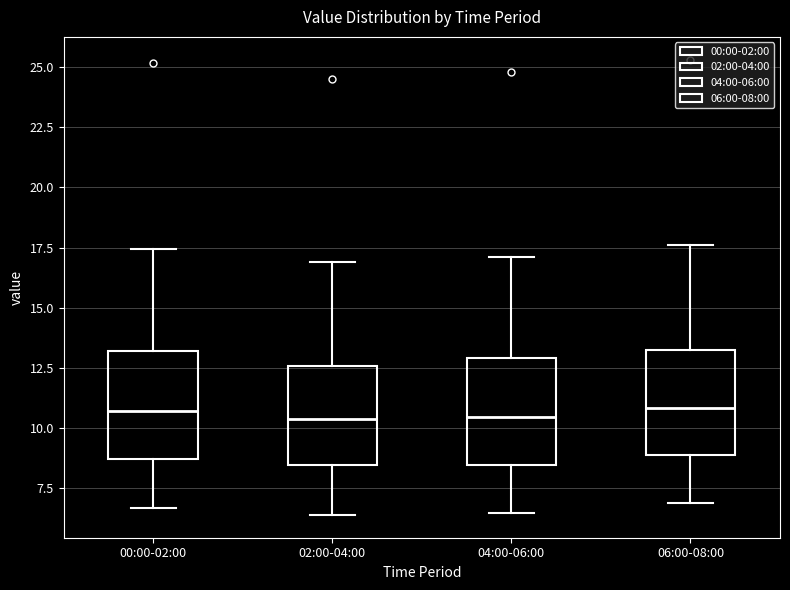

Where is the lower edge of the box for 04:00-06:00 on the y-axis? The values are not printed on the chart, so give them approximately, as read against the axis.

8.5